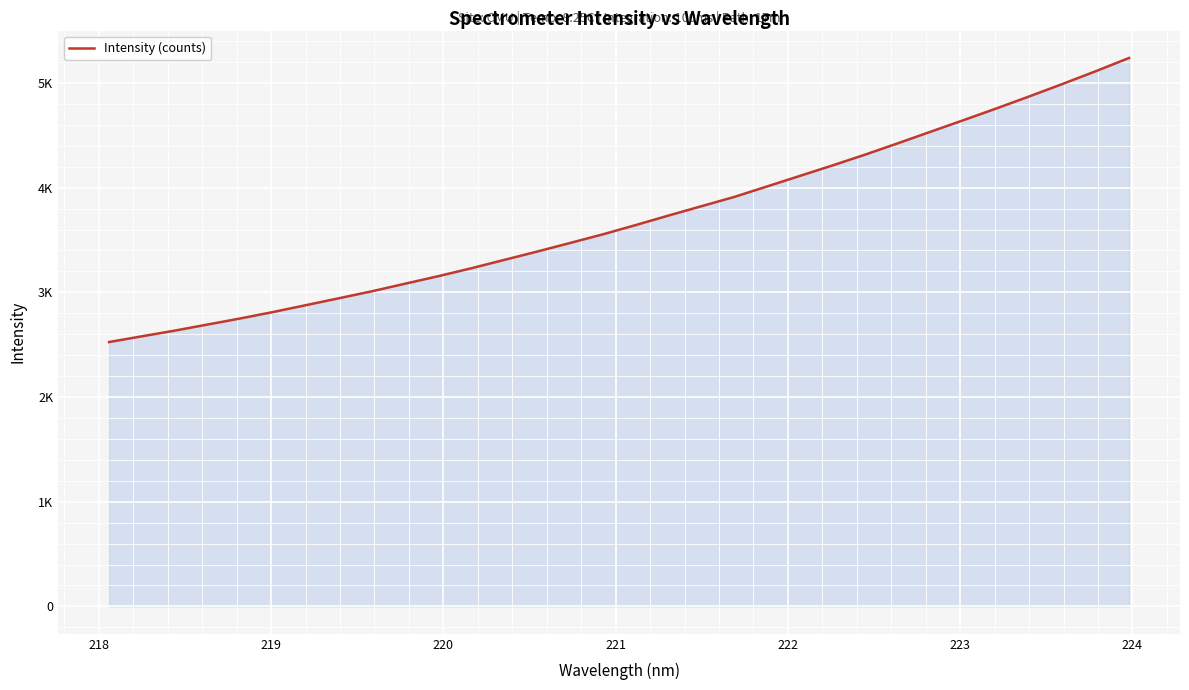

True or false: there are more than 0 points higher than both neighbors.

False